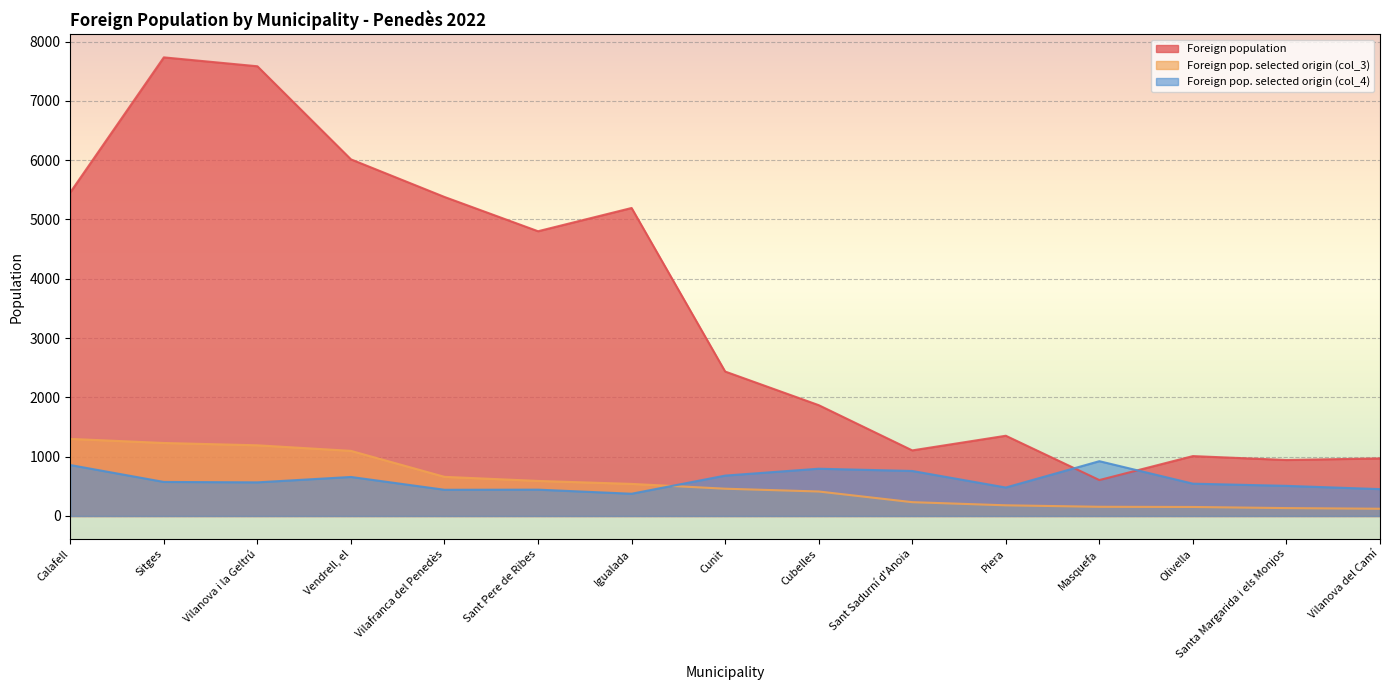

Which series ends up on top after the final intersection of Foreign pop. selected origin (col_4) and Foreign pop. selected origin (col_3)?

Foreign pop. selected origin (col_4)